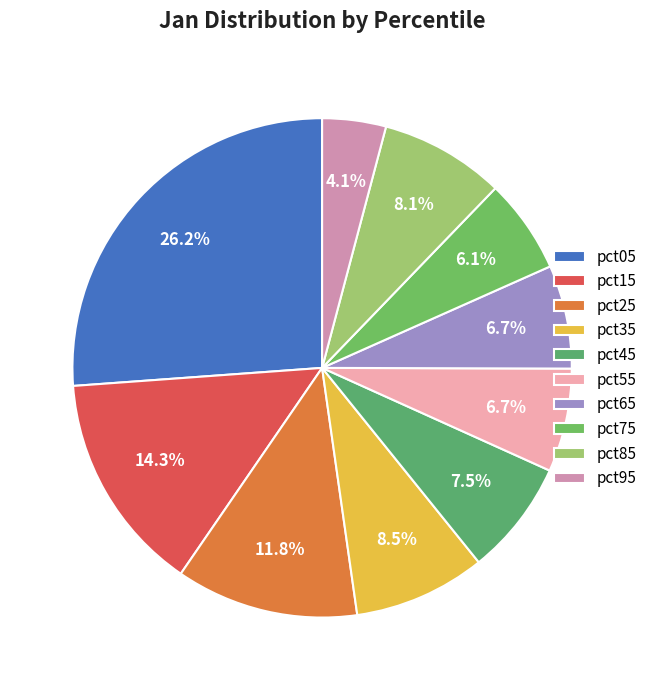

Is pct85 the majority of the pie?

No